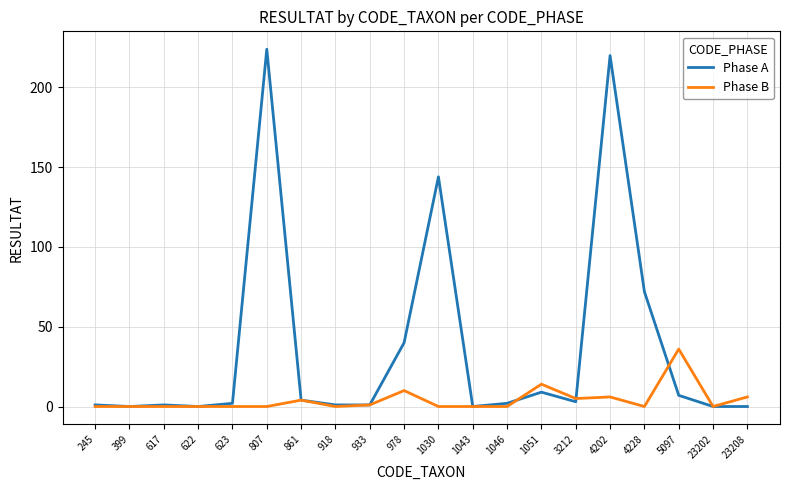

List the series in order of their overall mean, highest first.

Phase A, Phase B